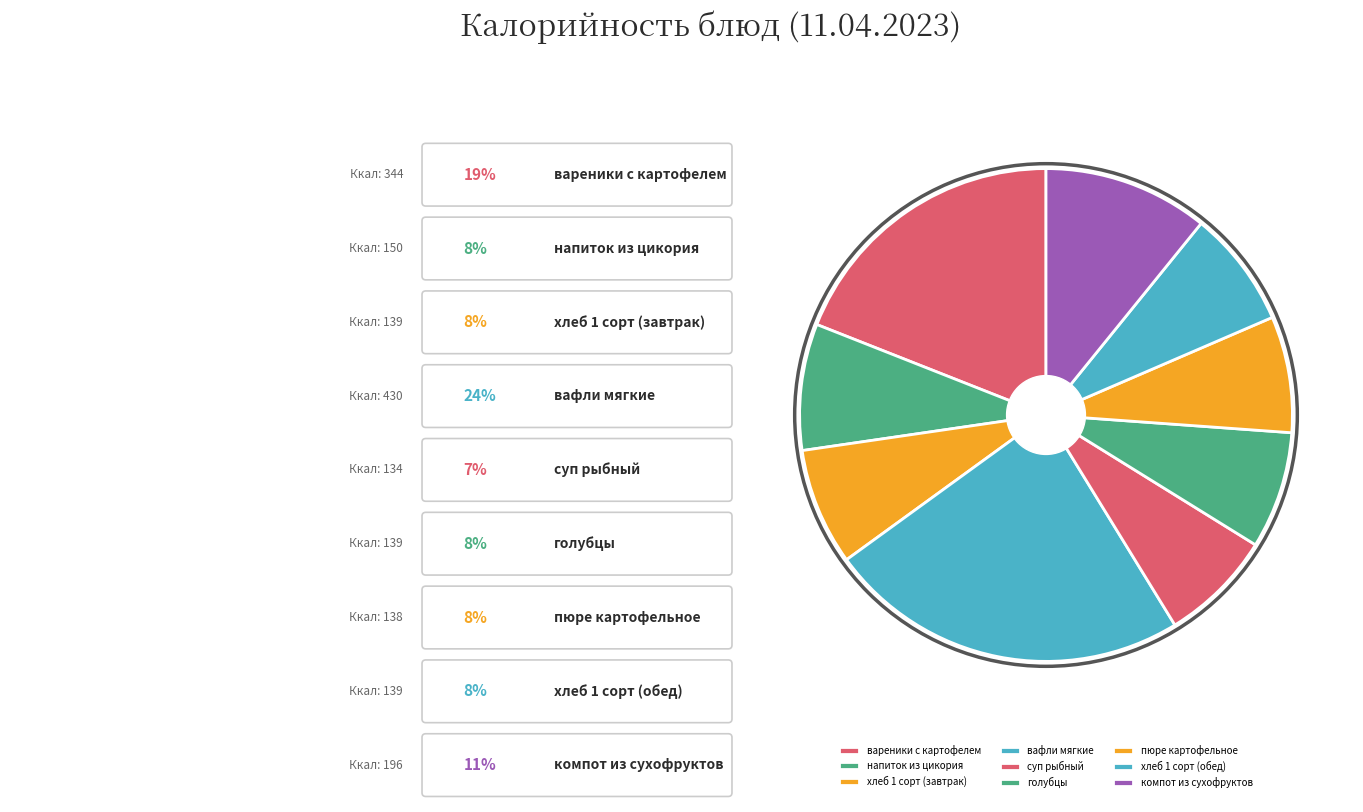

Does хлеб 1 сорт (завтрак) account for over 50% of the chart?

No